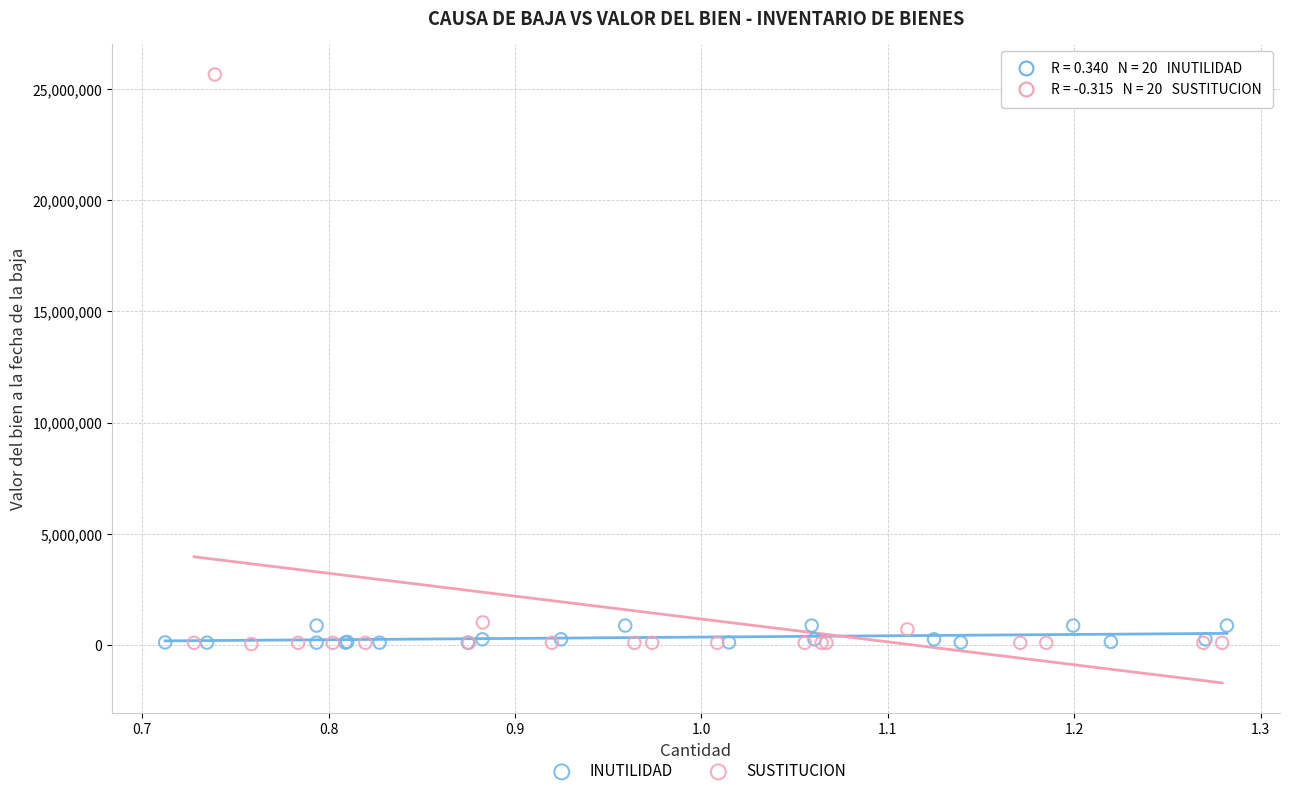

Which series contains the highest Y value?

SUSTITUCION